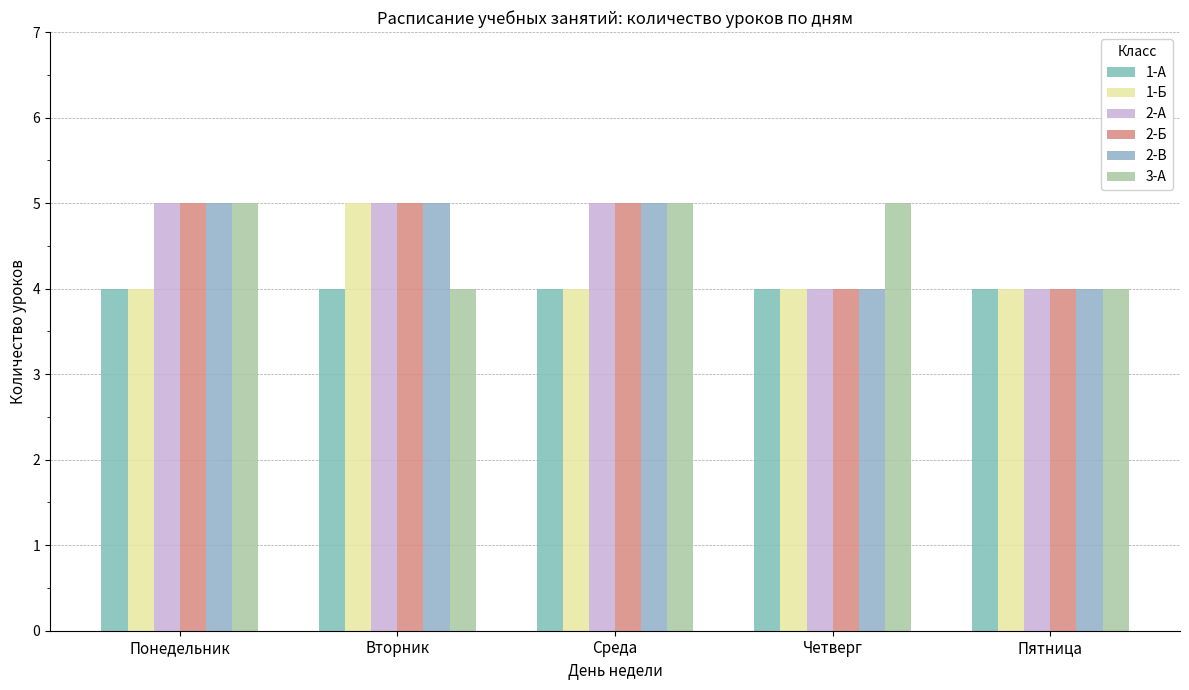

What is the minimum value shown in the chart?

4